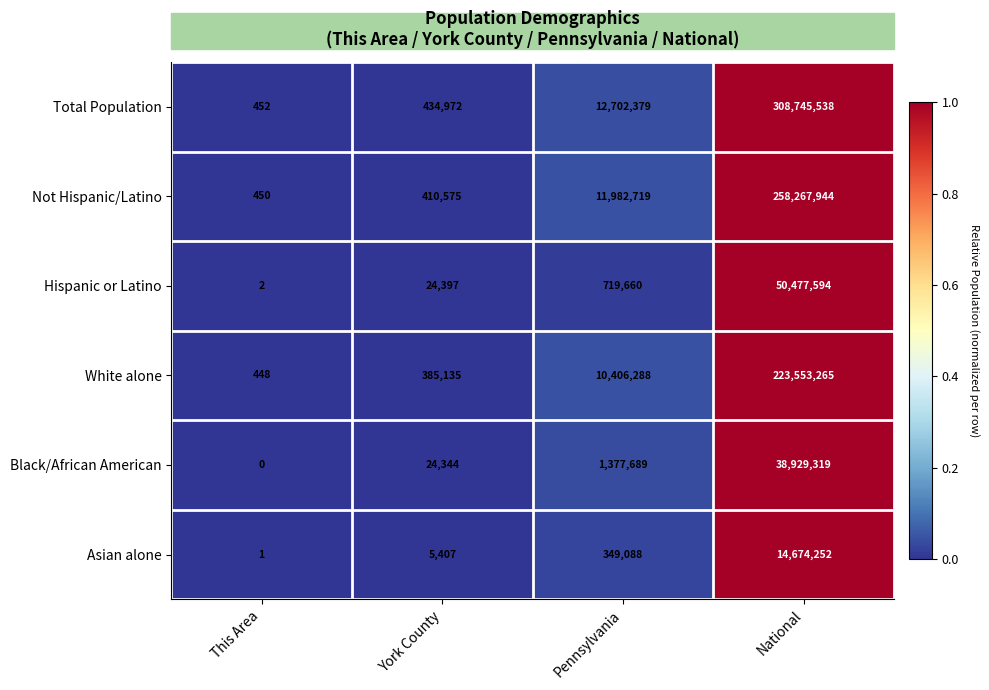

At which category is the sum across all series the highest?

National